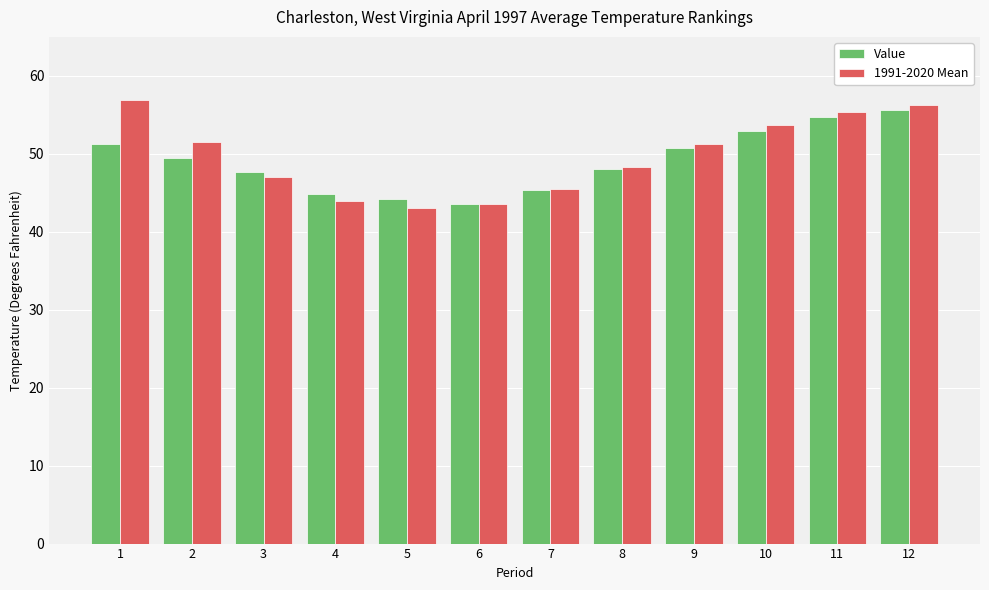

Where is 1991-2020 Mean nearest to the value 49?

8